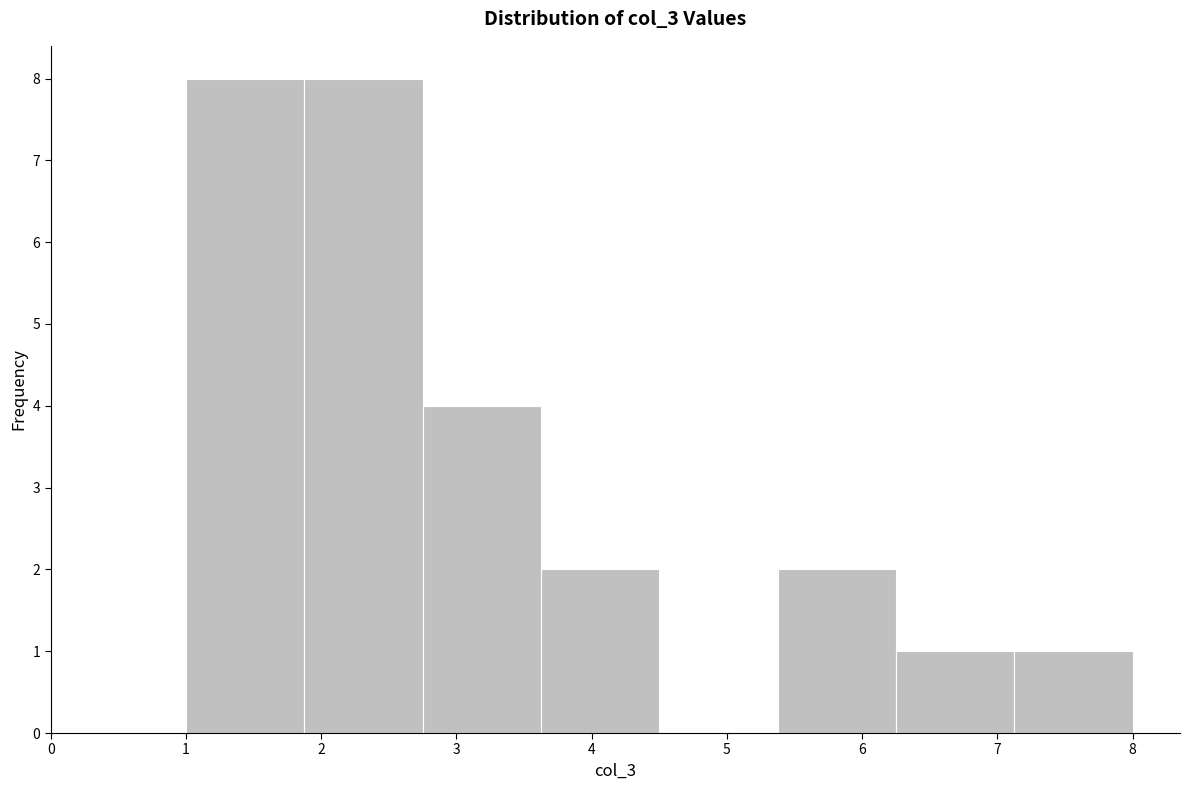

What is the height of the bar covering 5.4 to 6.3 on the x-axis? Neither the bar edges nor the heights are printed on the chart, so give them approximately, as read against the axes.

2